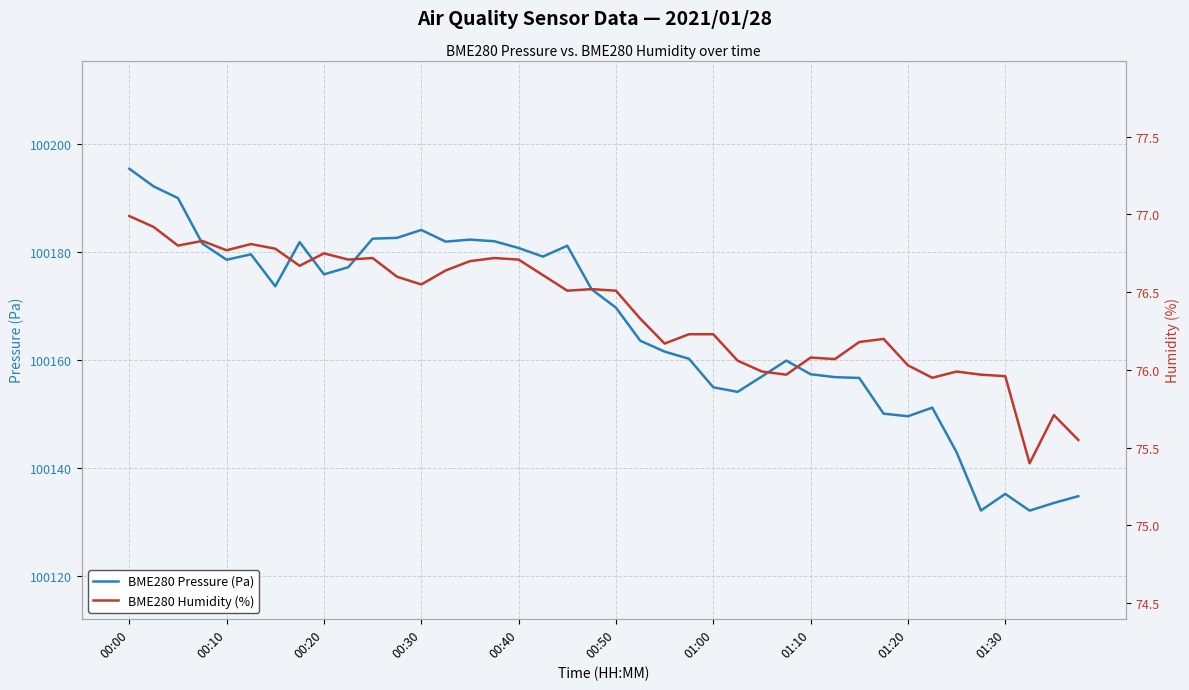

What is the maximum value for BME280 Pressure (Pa)?

100195.4